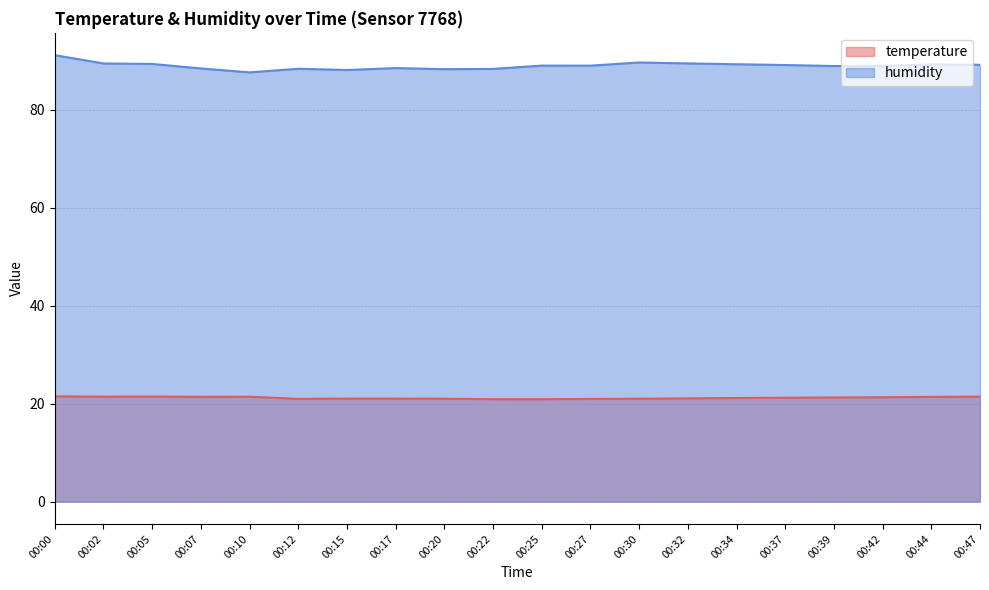

Rank the series by their maximum value, from lowest to highest.

temperature, humidity